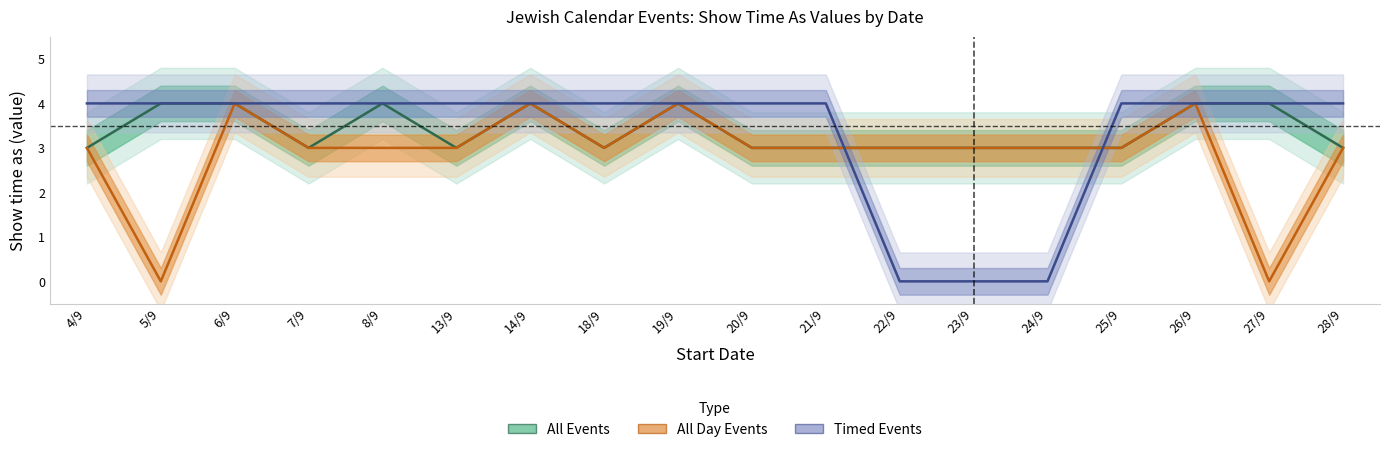

Is it true that Timed Events equals -2 at 24/9?

False